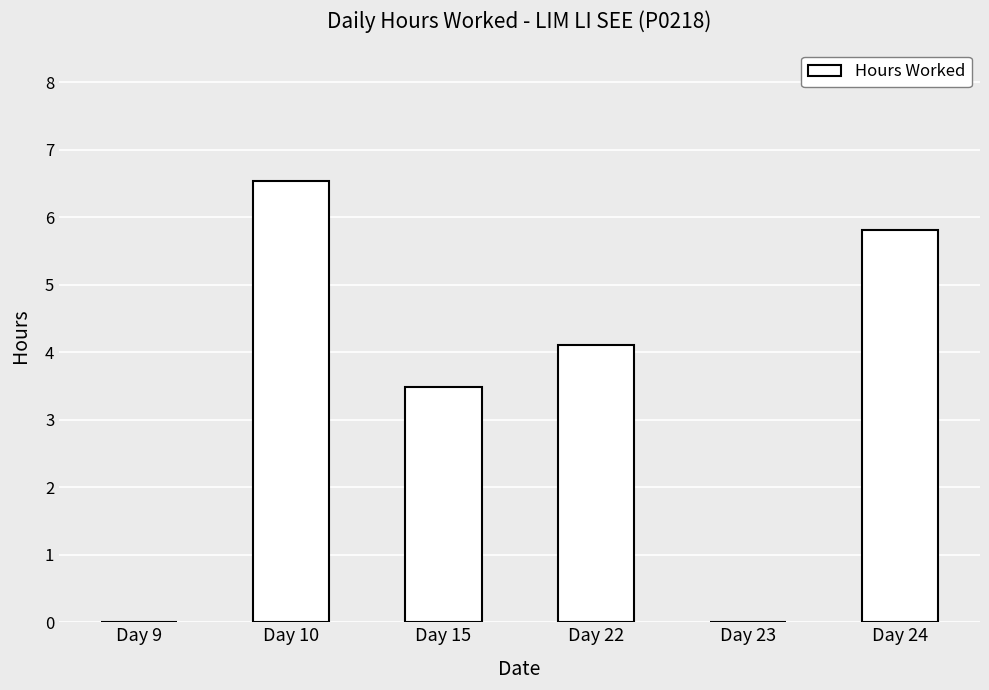

Reading left to right, list all the values displayed in this chart.

0.0	6.5	3.5	4.1	0.0	5.8